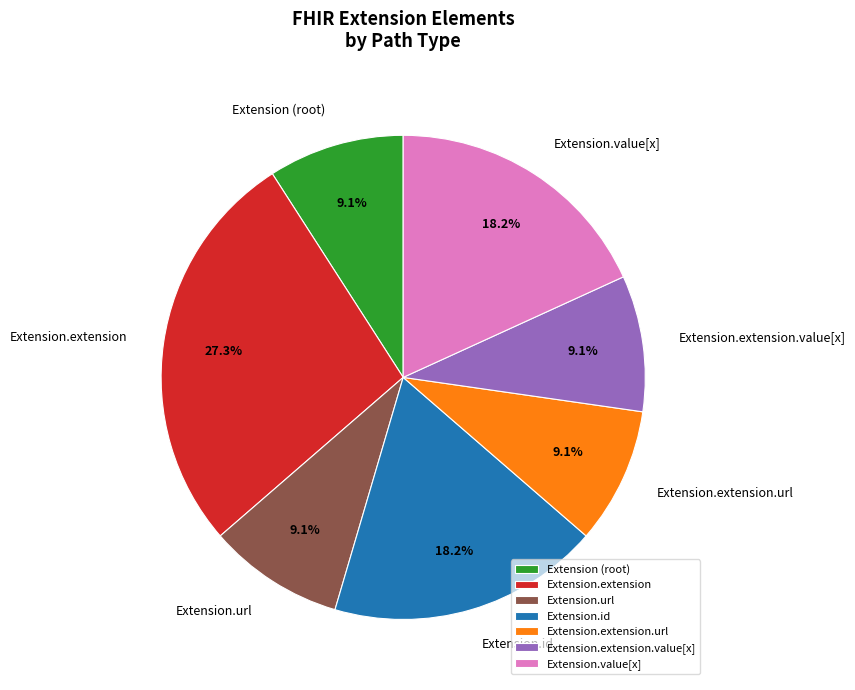

Between Extension.value[x] and Extension.url, which is larger?

Extension.value[x]